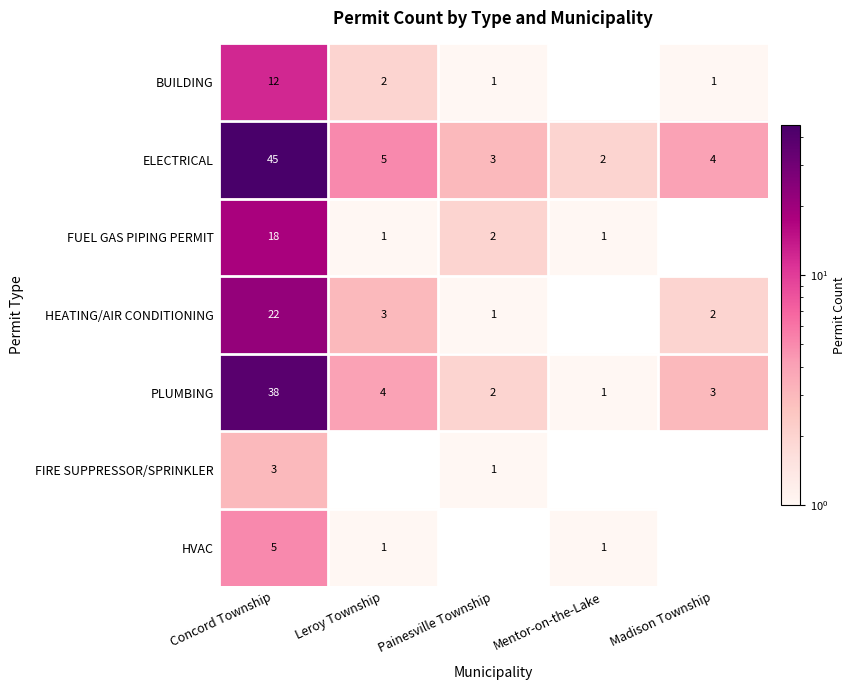

How many series are shown in this chart?

7